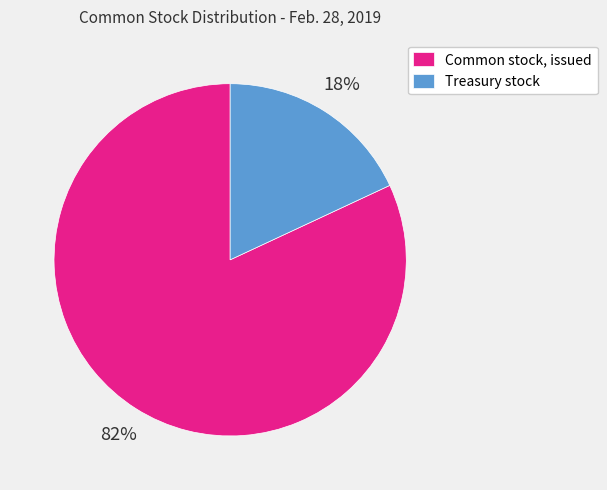

To the nearest percent, what is the difference between the Common stock, issued and Treasury stock slice percentages?

64%